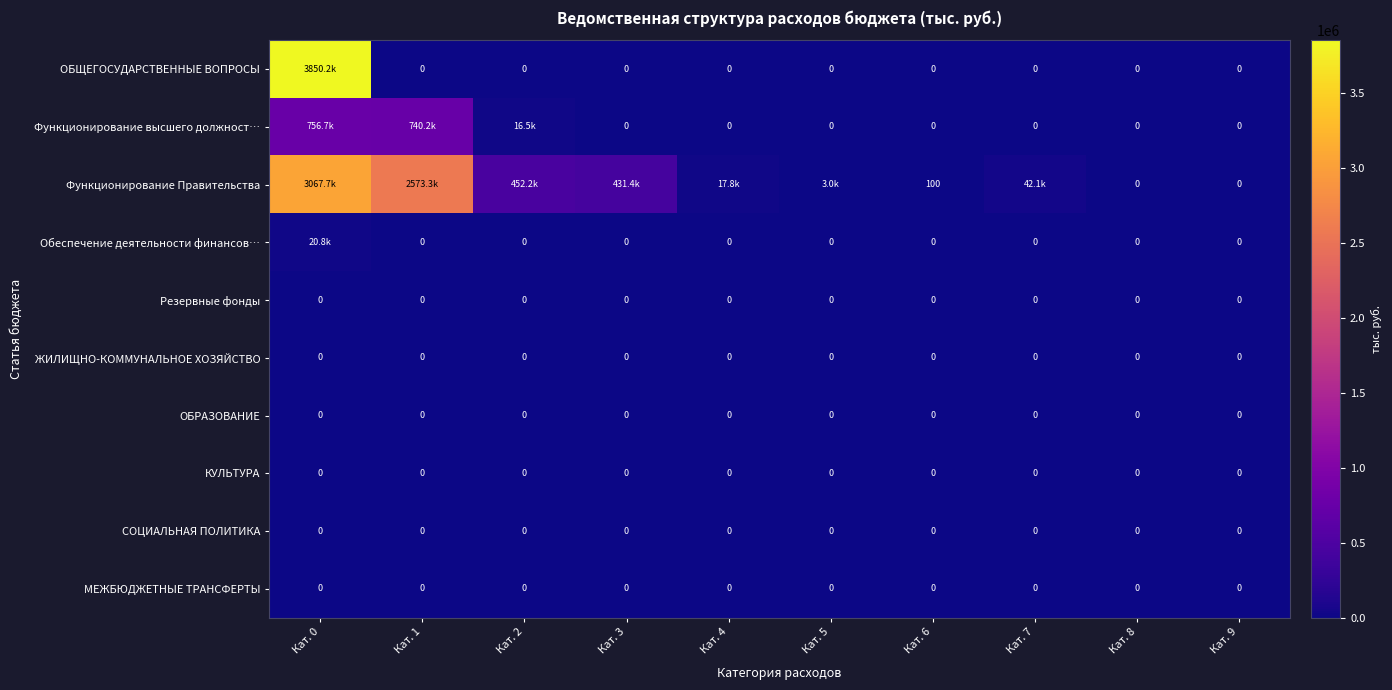

True or false: Функционирование высшего должност… has a value of 0 at Кат. 3.

True